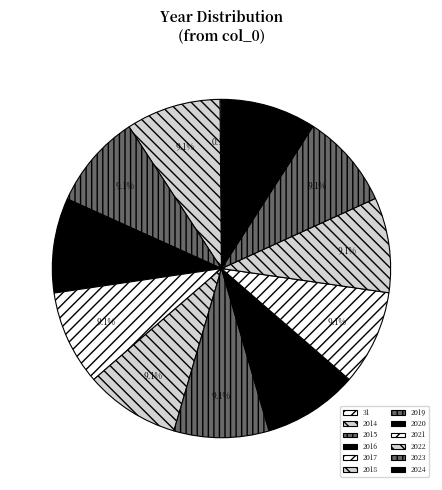

To the nearest percent, what is the difference between the largest and smallest slice percentages?

9%